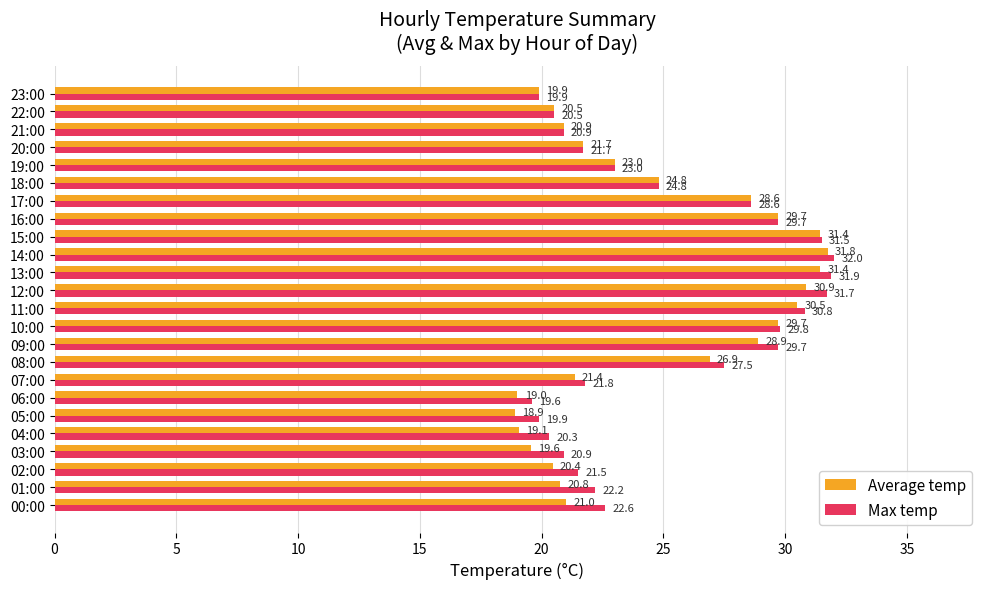

At 15:00, list the series in order from smallest to largest.

Average temp, Max temp